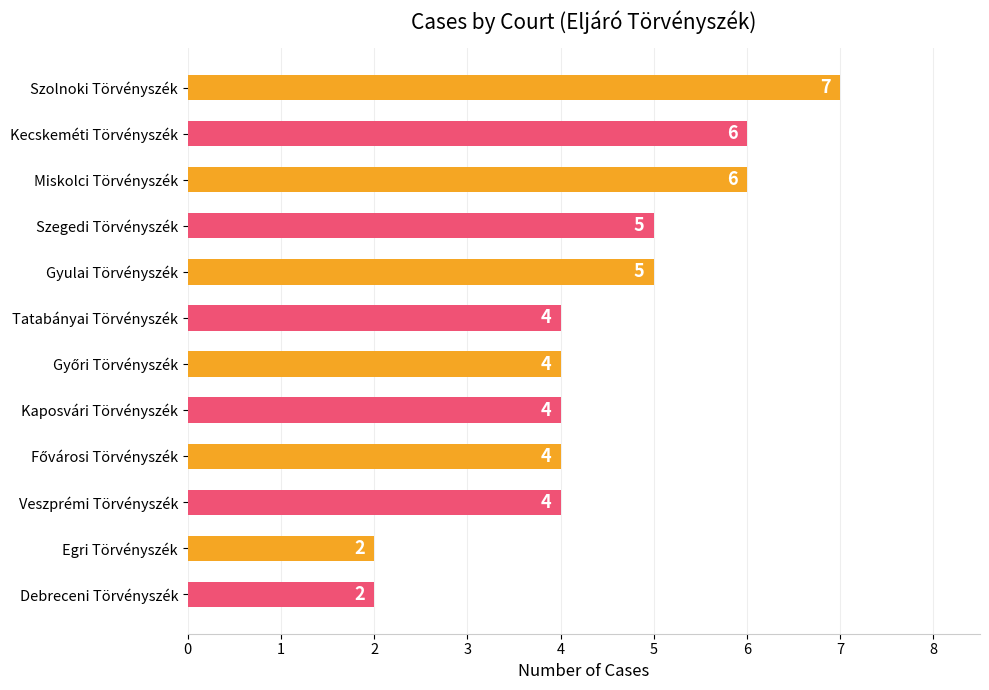

What is the label of the 10th bar from the bottom?

Miskolci Törvényszék